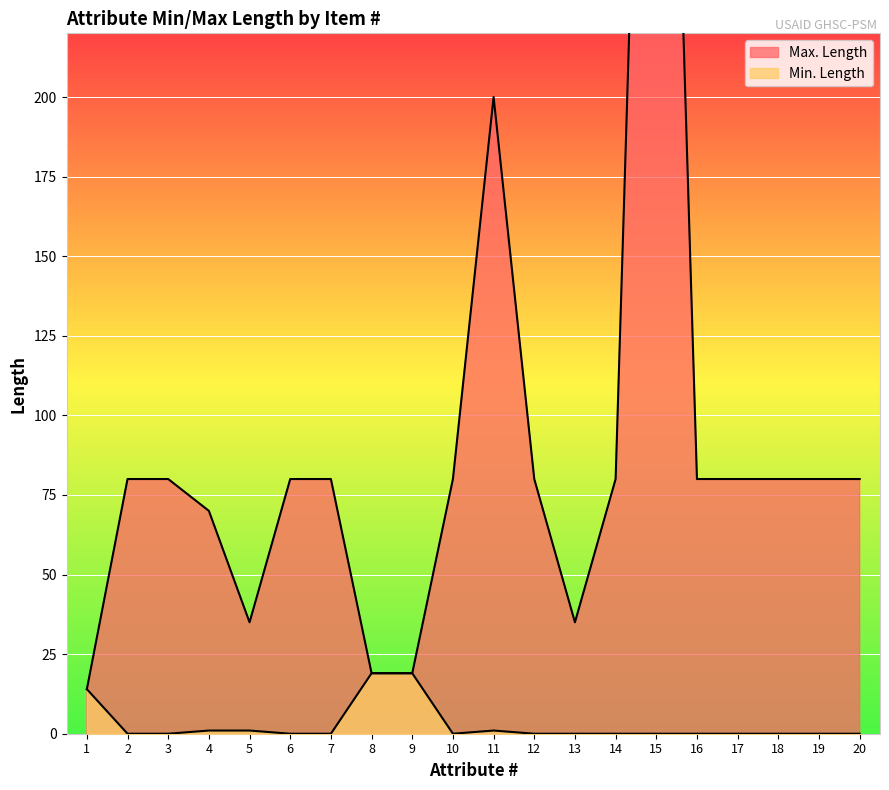

Reading left to right, transcribe all the data shown in this chart.

Min. Length: 14	0	0	1	1	0	0	19	19	0	1	0	0	0	0	0	0	0	0	0
Max. Length: 14	80	80	70	35	80	80	19	19	80	200	80	35	80	500	80	80	80	80	80